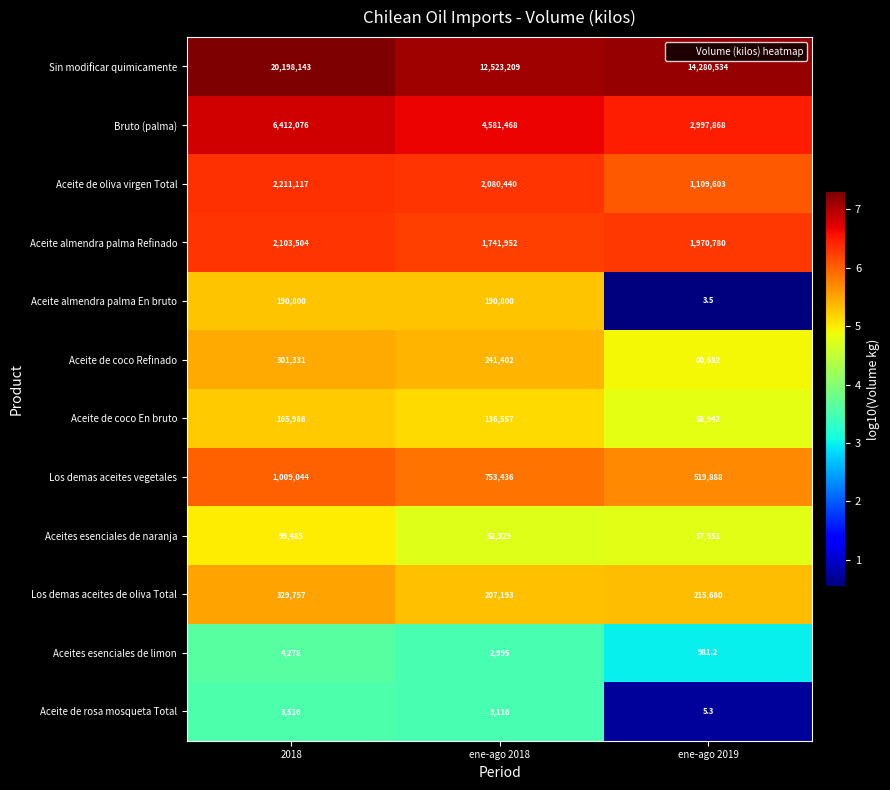

List the labels in order of Aceite de rosa mosqueta Total value, smallest first.

ene-ago 2019, ene-ago 2018, 2018